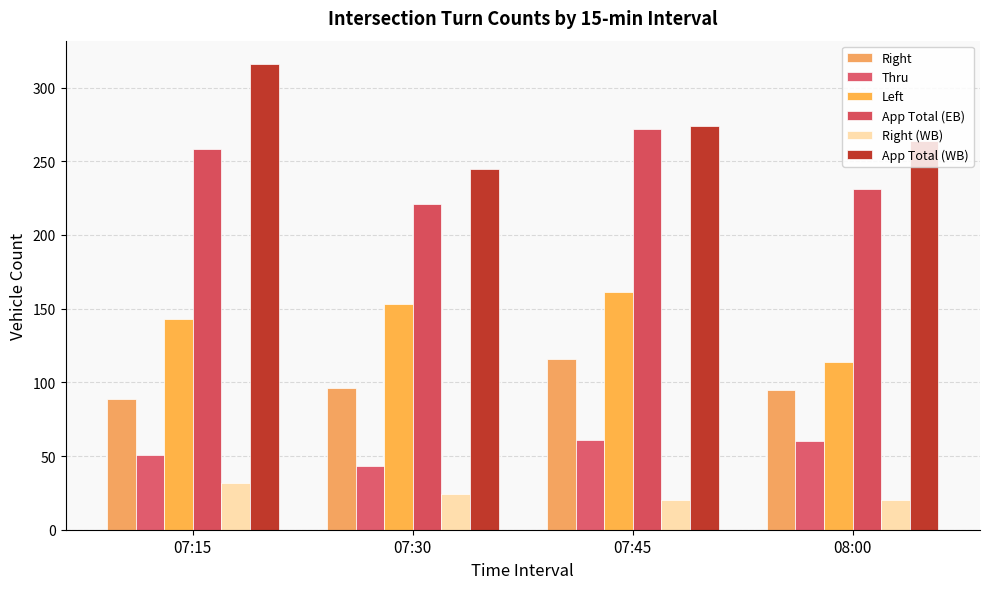

Is the value of Thru at 07:30 greater than the value of Right at 08:00?

No